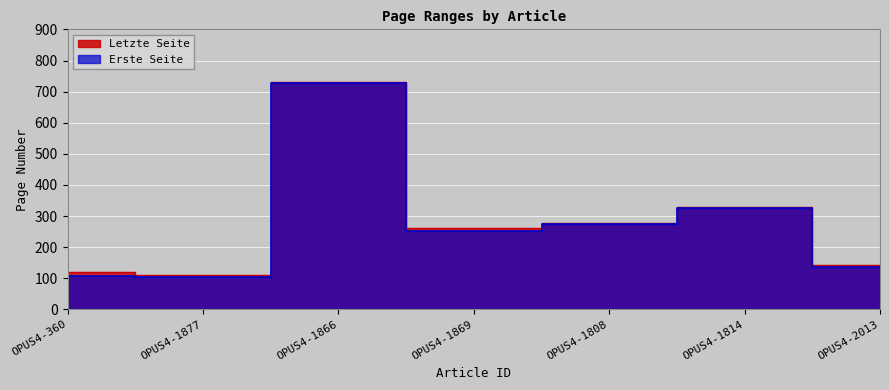

Which series has the widest spread of values?

Erste Seite